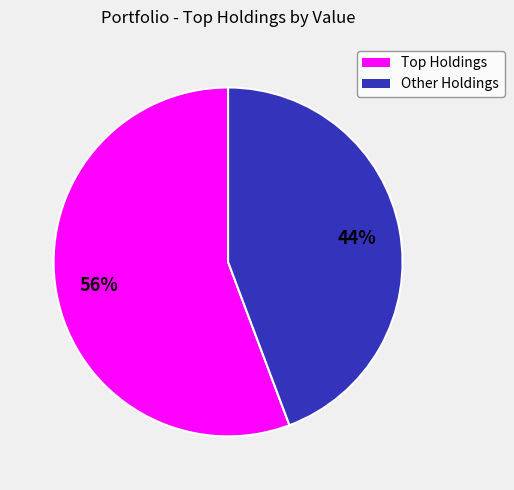

To the nearest percent, what is the average slice percentage?

50%